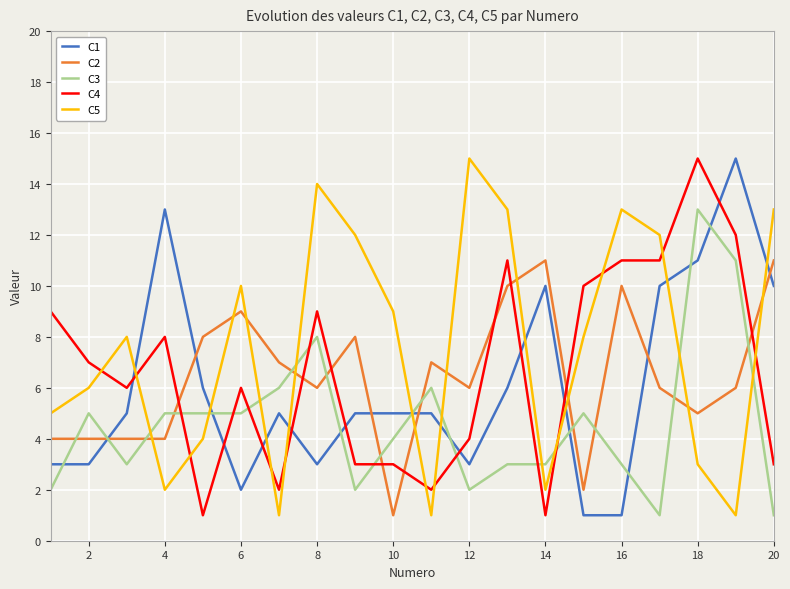

At how many categories does at least one series exceed 2?

20